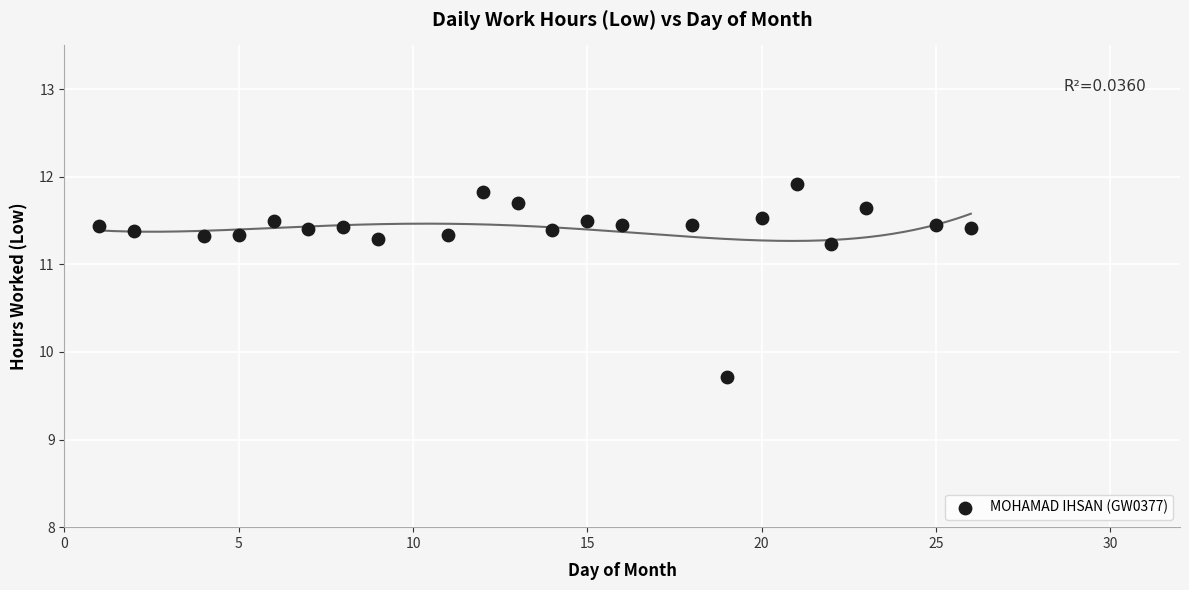

What is the range of X values (max minus min)?

25.0